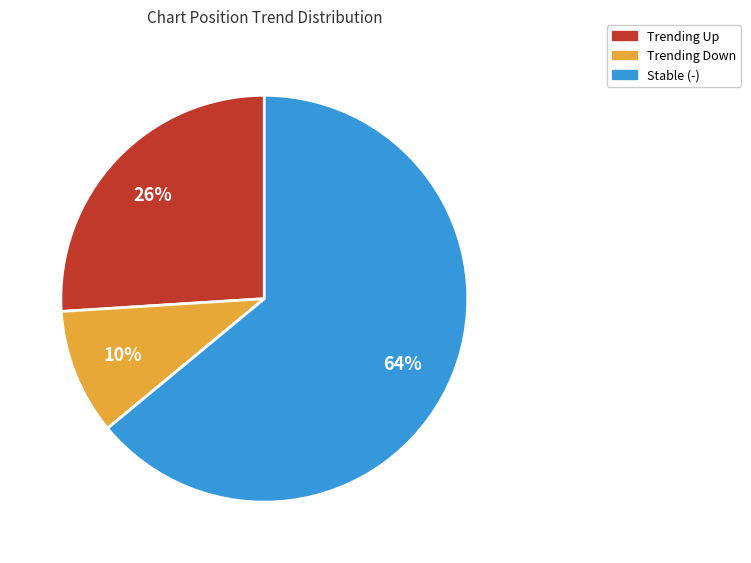

Is there any slice that represents more than half of the pie?

Yes